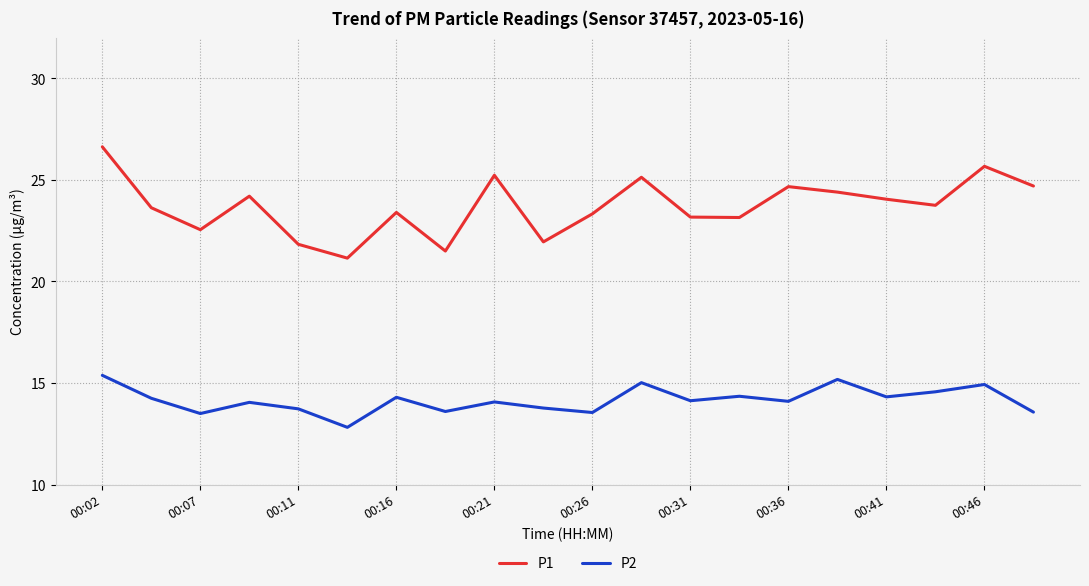

True or false: P1 and P2 intersect in this chart.

False